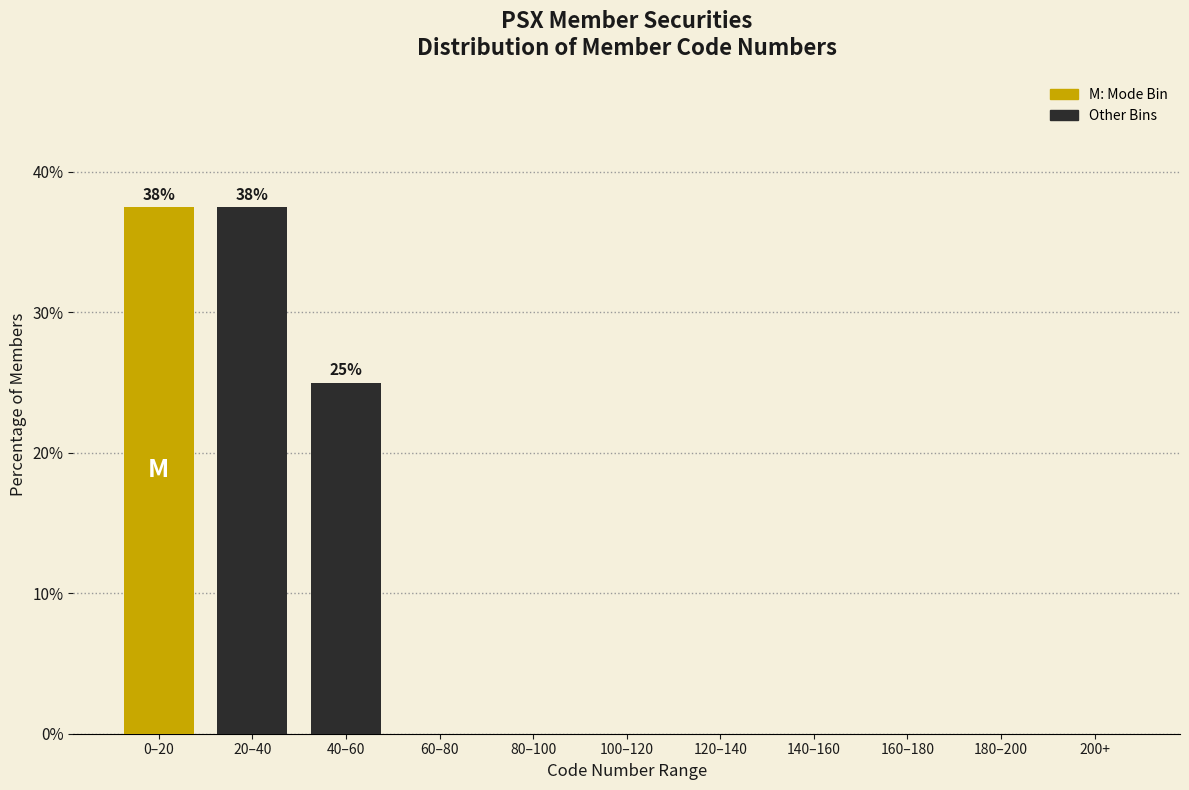

Reading left to right, transcribe all the data shown in this chart.

0–20=37.5	20–40=37.5	40–60=25.0	60–80=0.0	80–100=0.0	100–120=0.0	120–140=0.0	140–160=0.0	160–180=0.0	180–200=0.0	200+=0.0